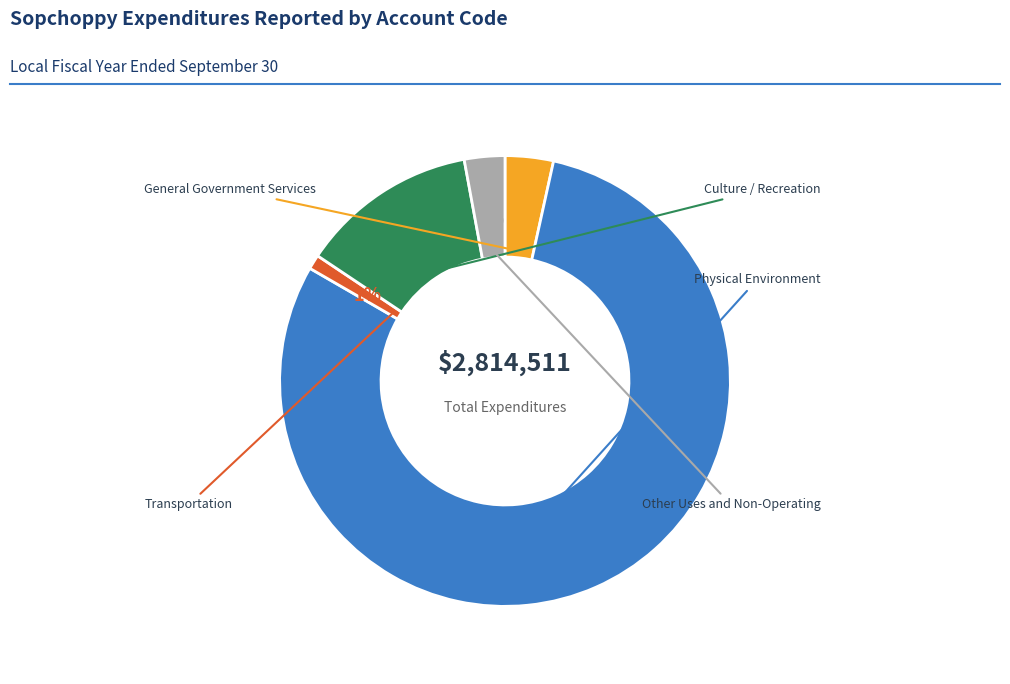

Count the number of slices in the pie.

5